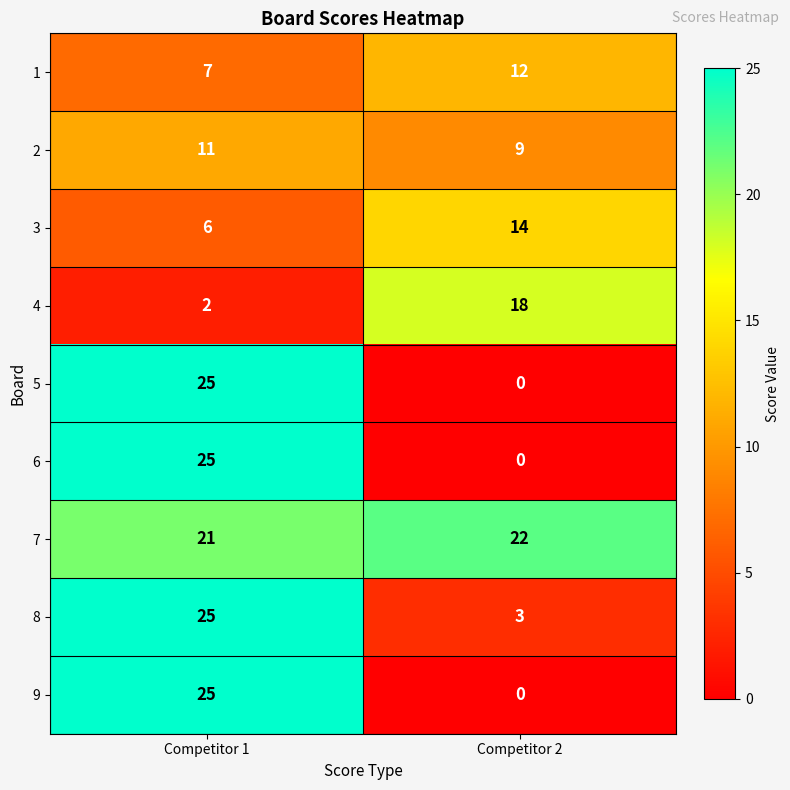

The 5 series shows 25 at Competitor 1. True or false?

True